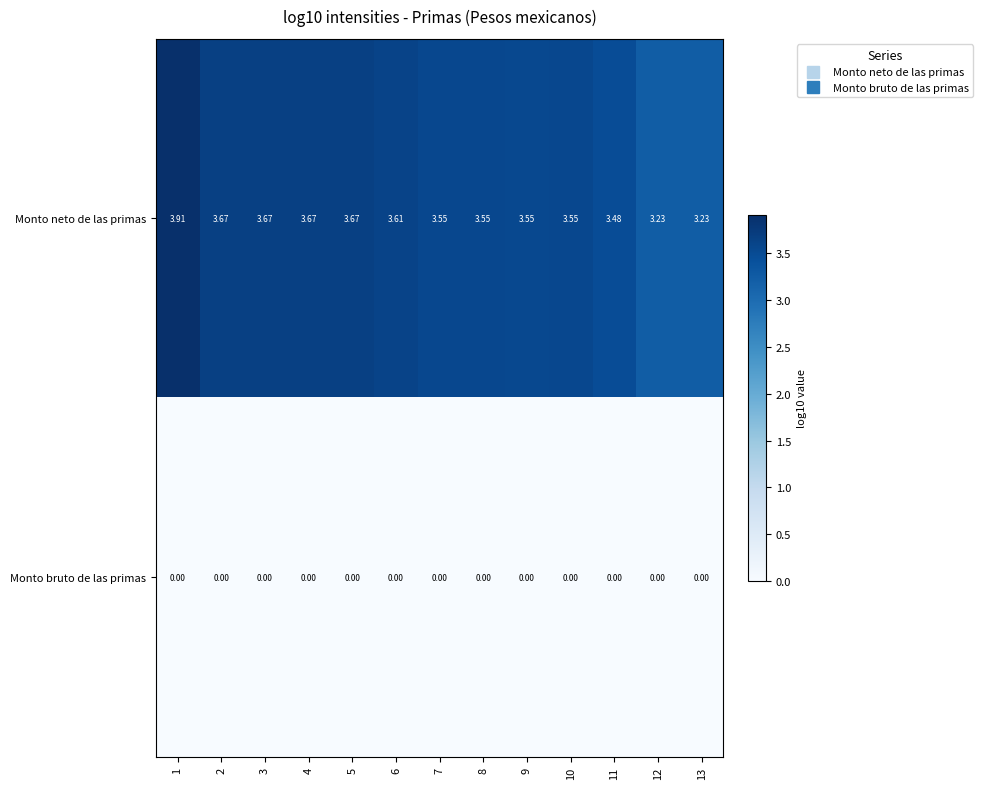

Is the value of Monto neto de las primas at 2 greater than the value of Monto bruto de las primas at 2?

Yes